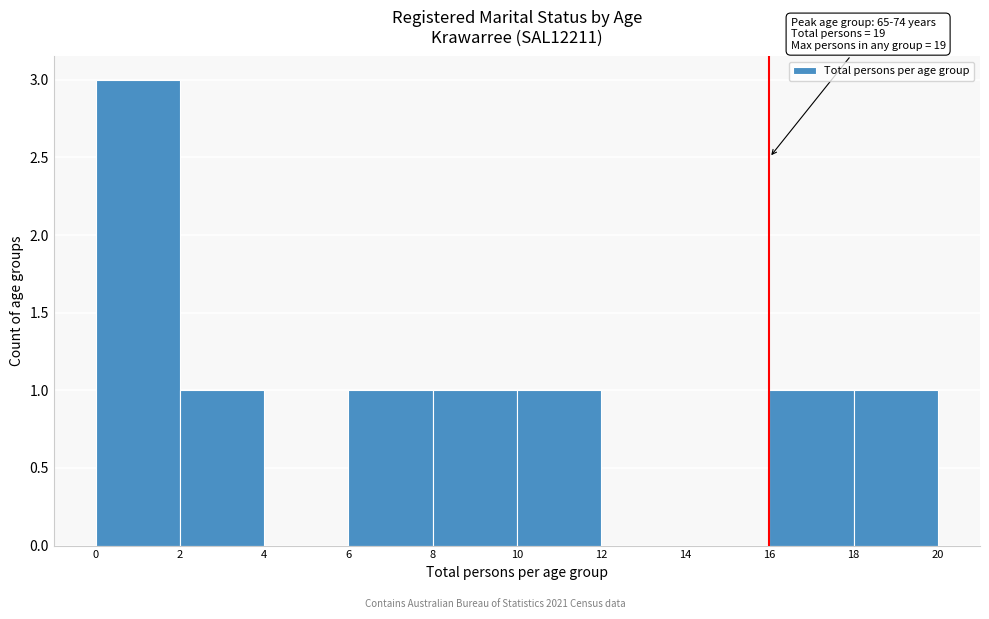

Which range on the x-axis has the tallest bar?

0 to 2